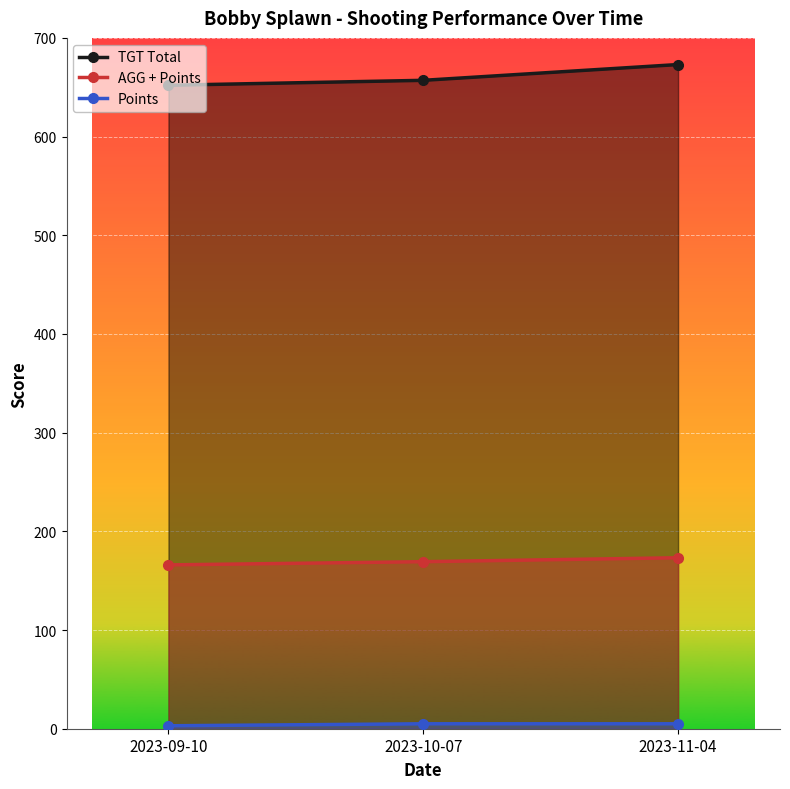

Between 2023-10-07 and 2023-09-10, which is larger?

2023-10-07